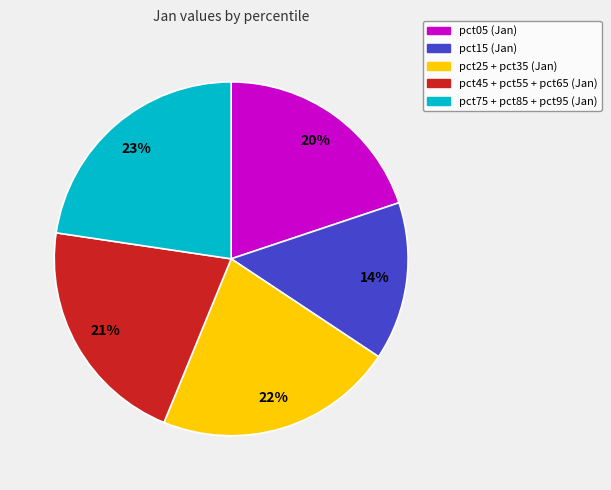

Does any single category account for the majority?

No